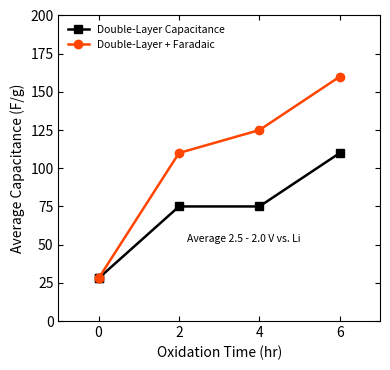

Which series changed the most between 0 and 2?

Double-Layer + Faradaic